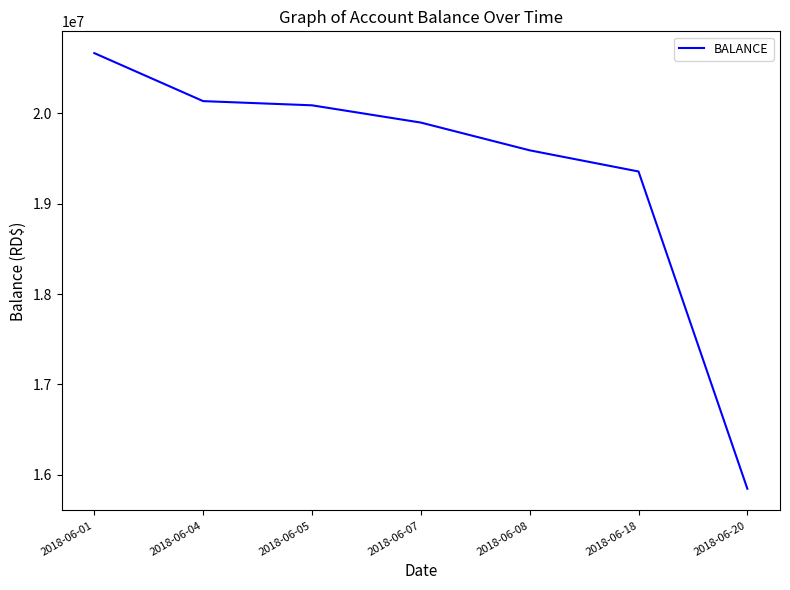

What is the sum of all values?

135582172.1